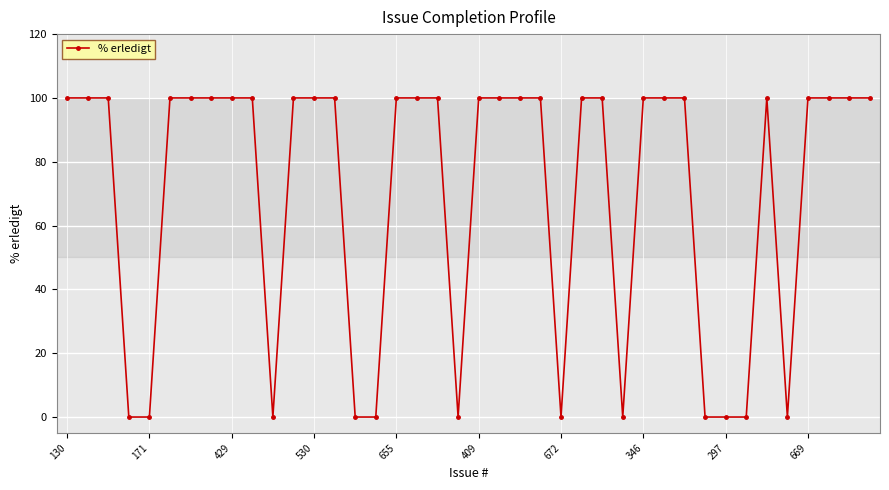

What is the maximum value shown in the chart?

100